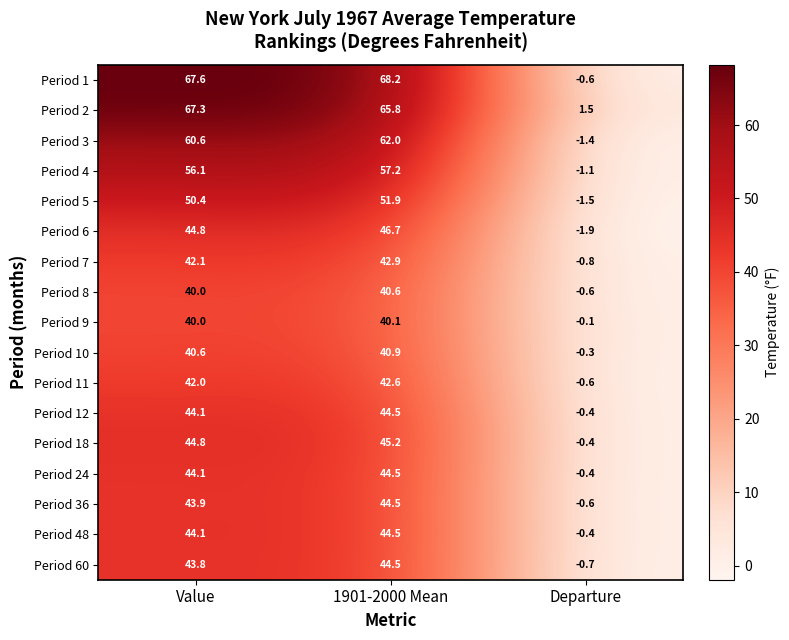

At which category is the sum across all series the highest?

1901-2000 Mean